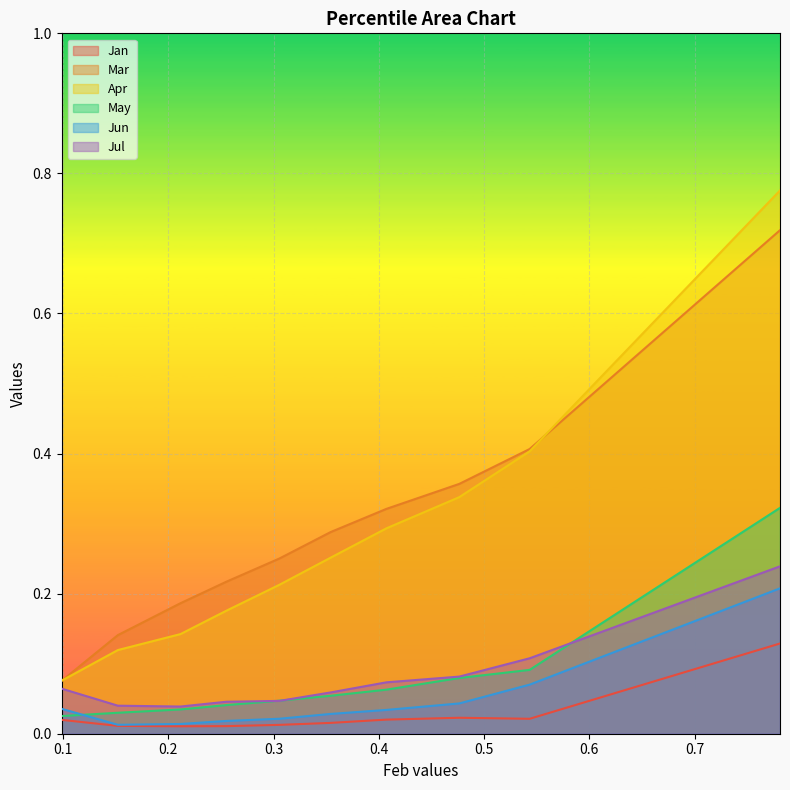

True or false: Apr has a value of 0.1 at pct55.

False